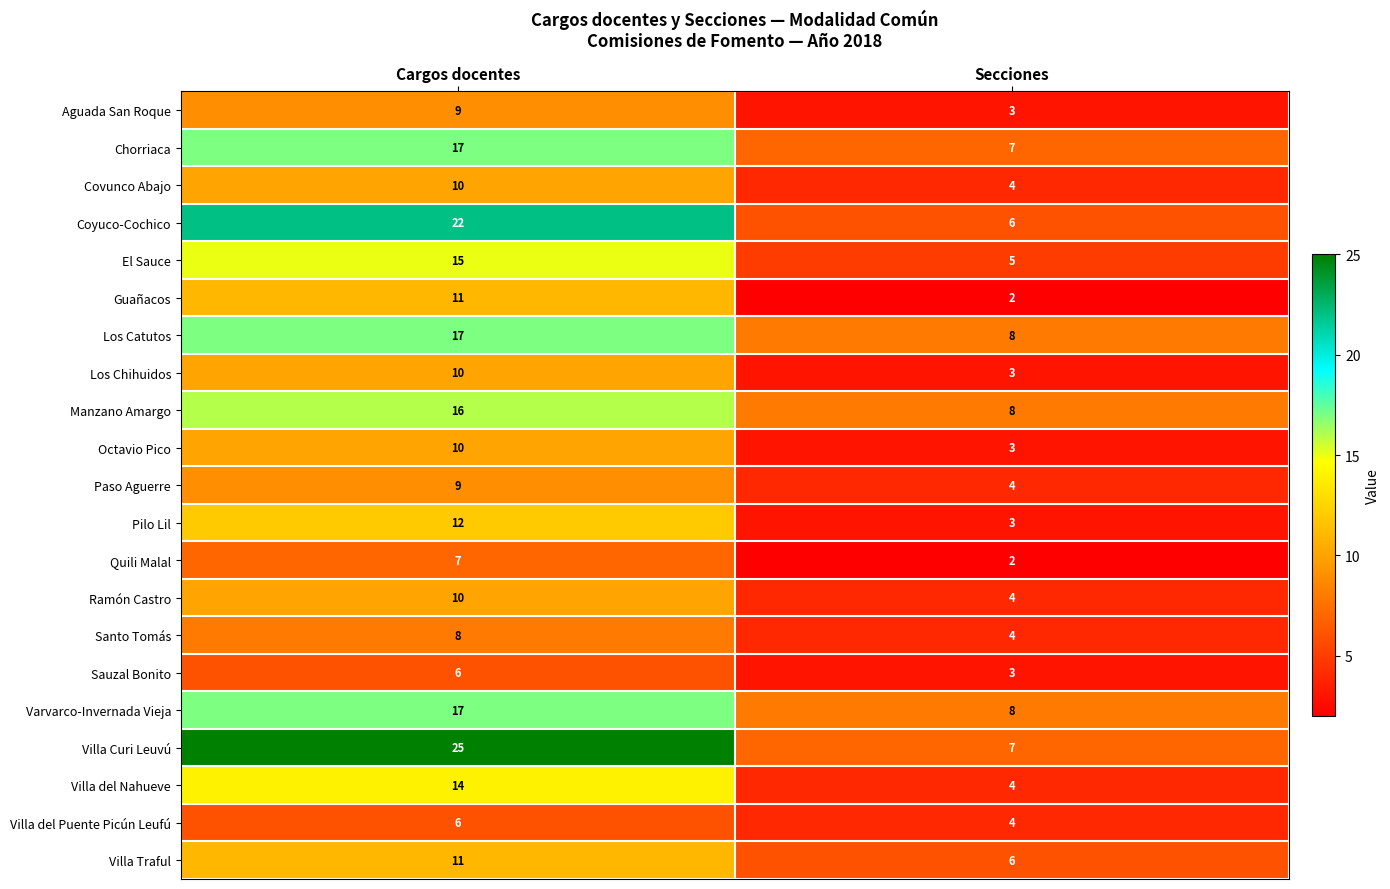

Between Cargos docentes and Secciones, which series saw the biggest shift?

Villa Curi Leuvú